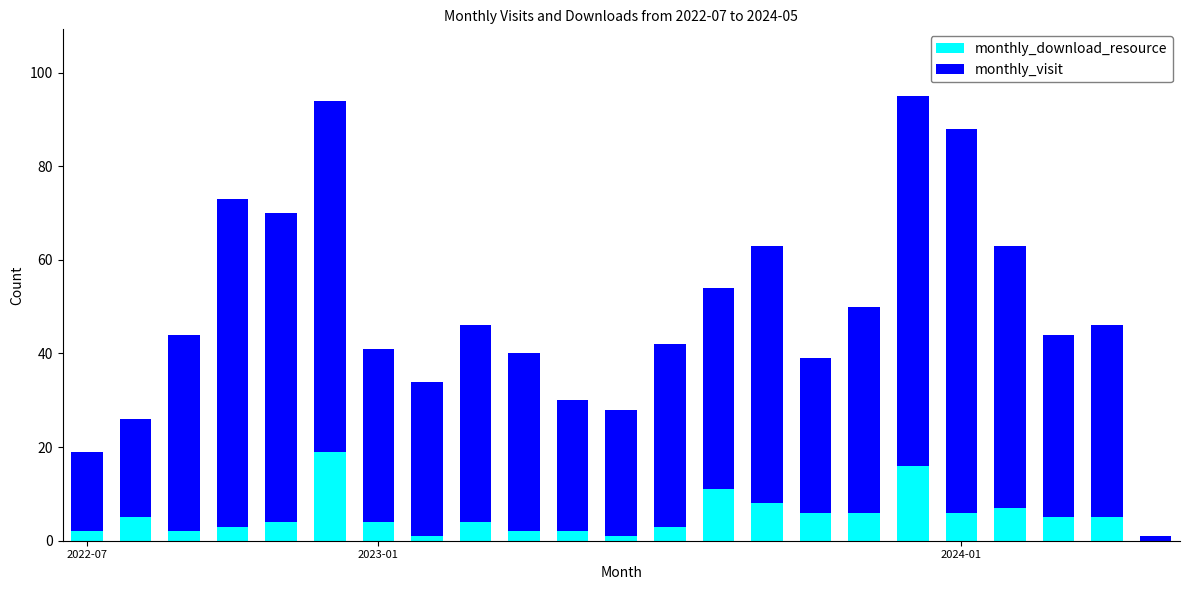

What is the sum of all monthly_download_resource values?

122